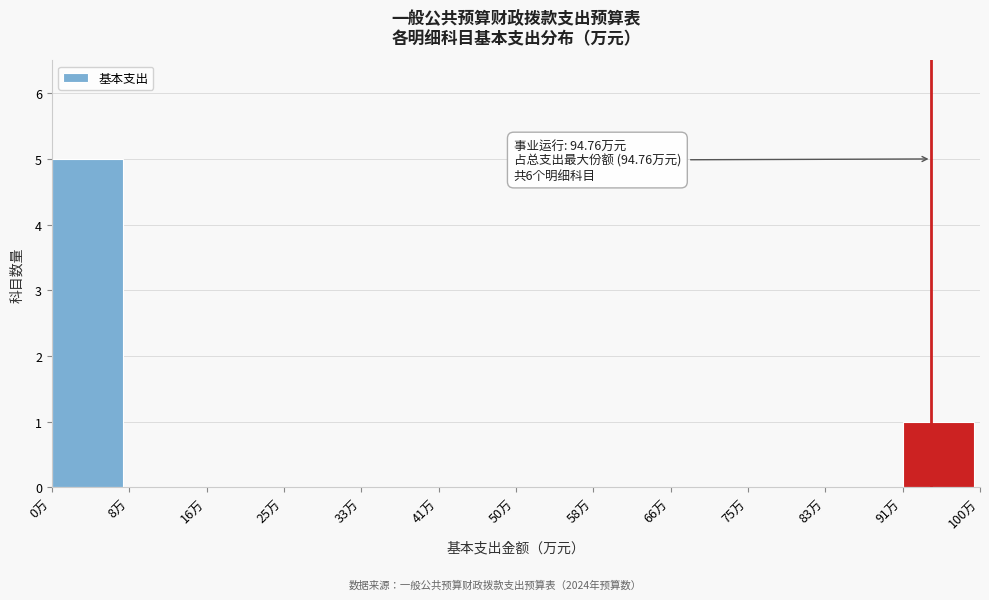

Over which range of the x-axis is the bar tallest?

0 to 8